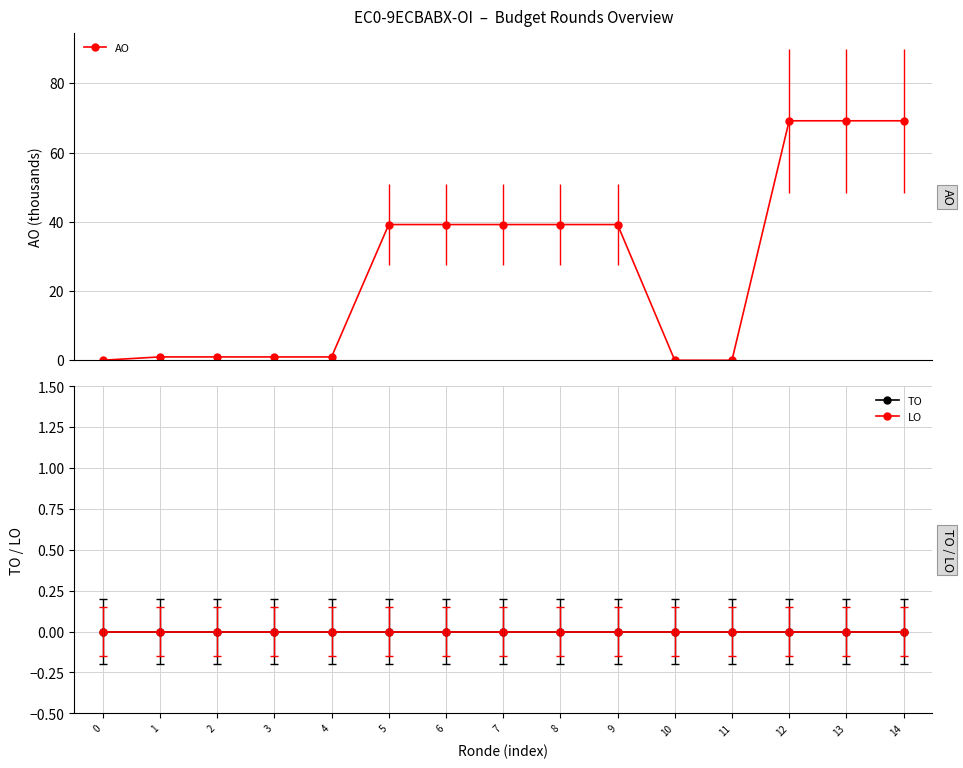

Which label corresponds to the smallest value in the chart?

10